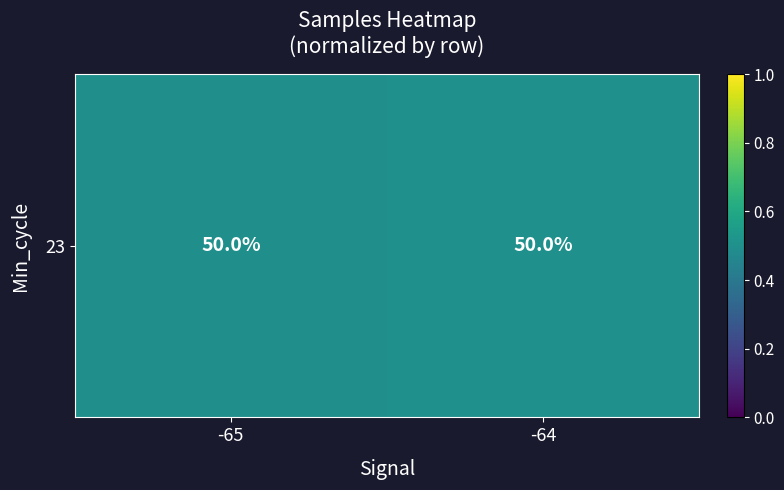

At which category does the chart reach its peak across all series?

-64